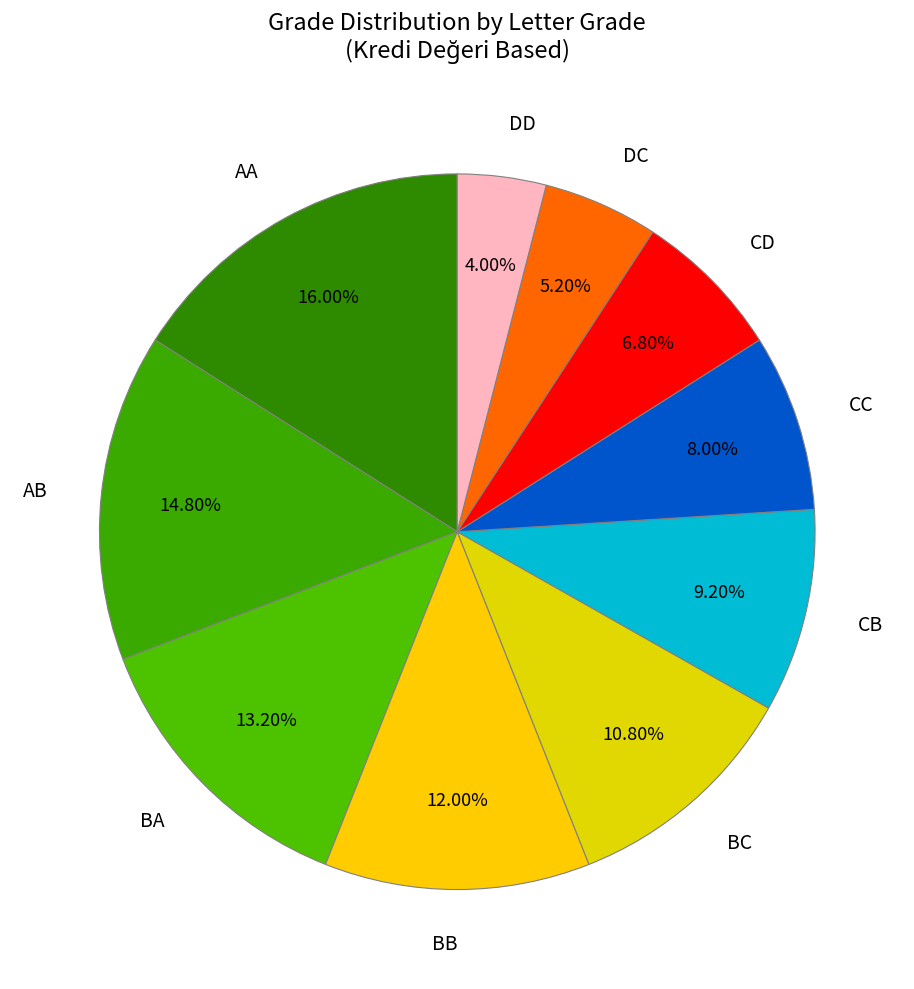

What portion of the pie excludes CD?

93.2%